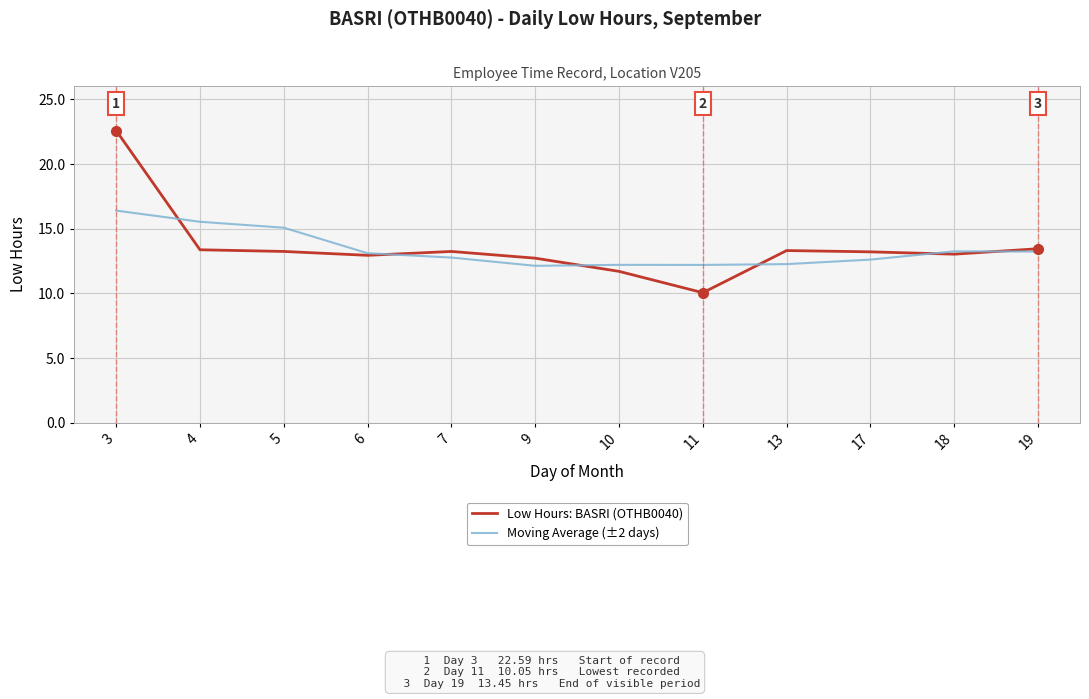

The Moving Average (±2 days) series shows 20.1 at 10. True or false?

False